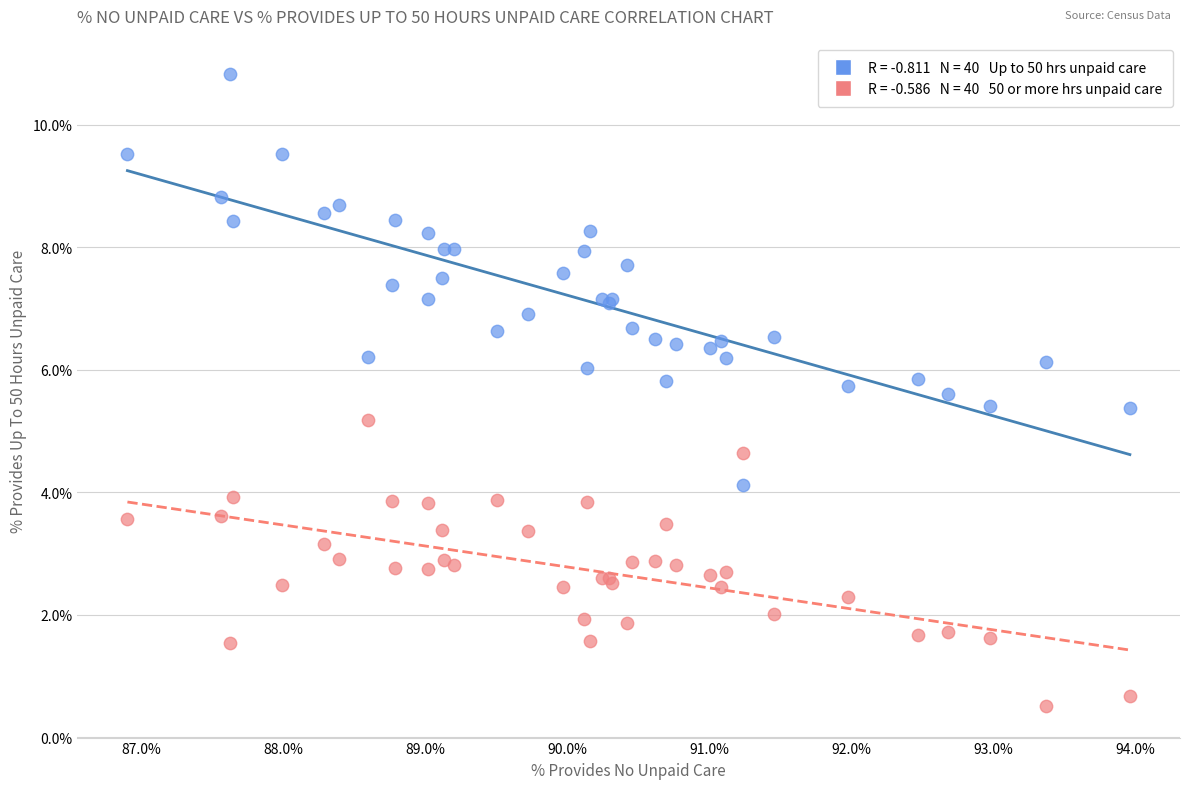

Across all series, what Y value is closest to 5?

5.2